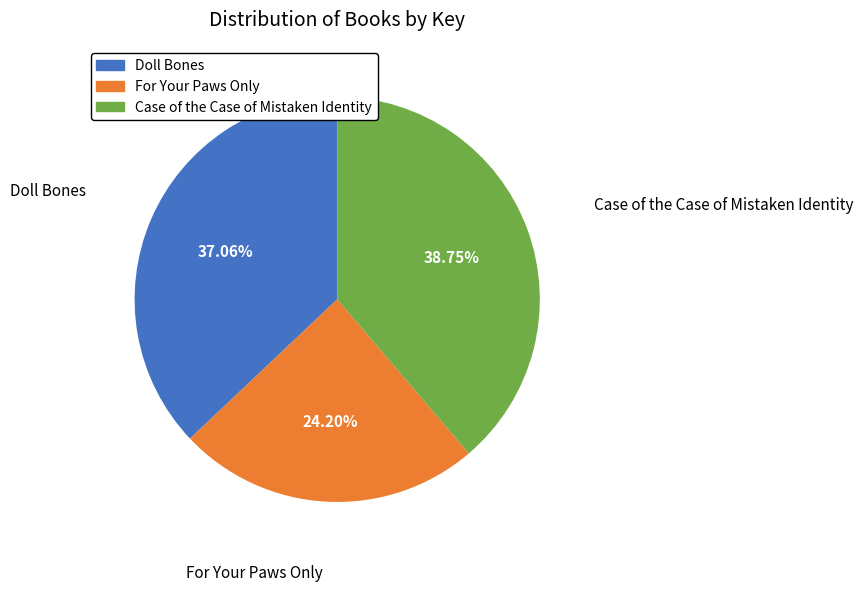

Which category has the biggest portion of the pie?

Case of the Case of Mistaken Identity